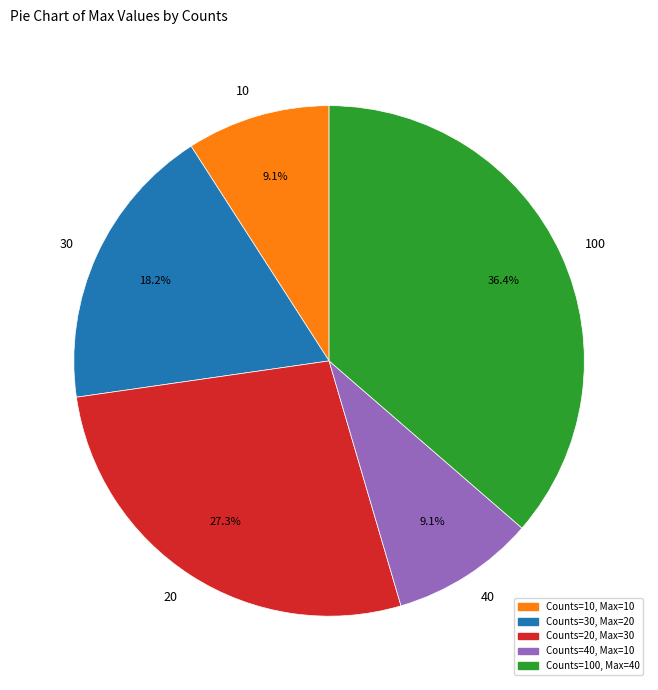

To the nearest percent, what is the average slice percentage?

20%